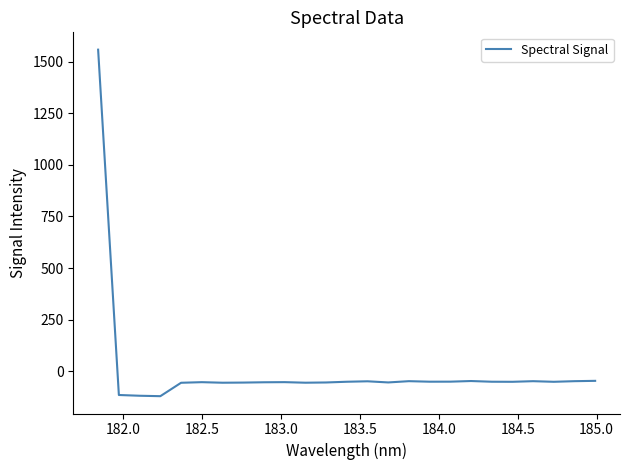

What is the difference between the second highest and minimum values?

74.3